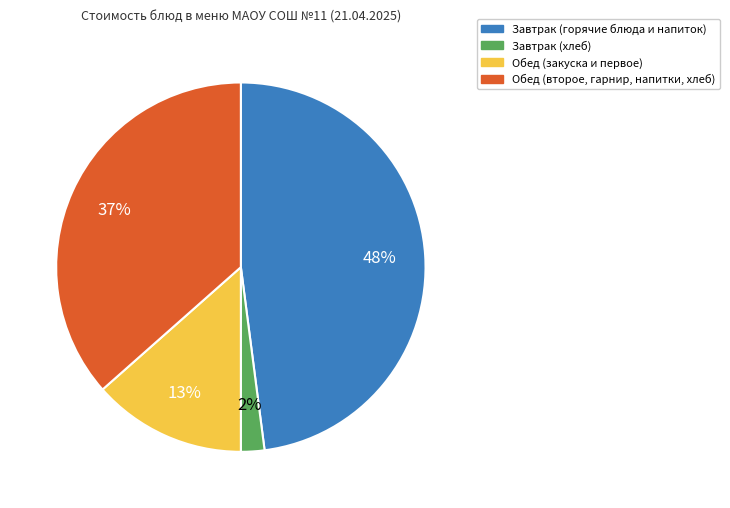

To the nearest percent, what is the average slice percentage?

25%